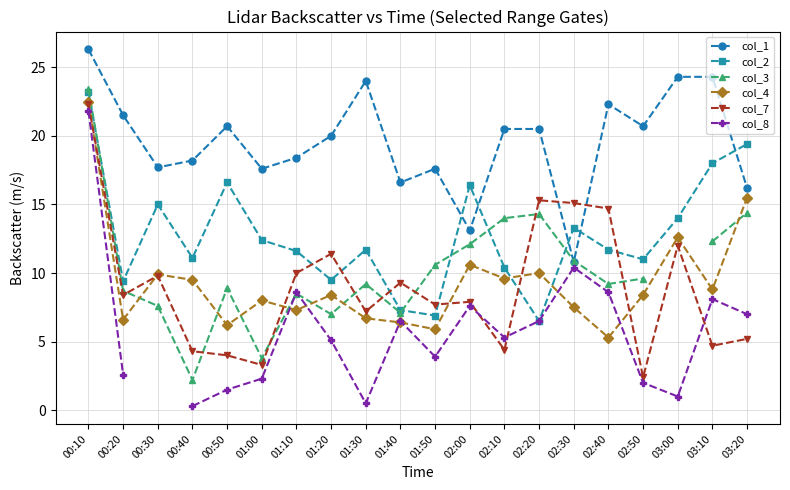

Rank the series by their maximum value, from lowest to highest.

col_8, col_7, col_4, col_2, col_3, col_1